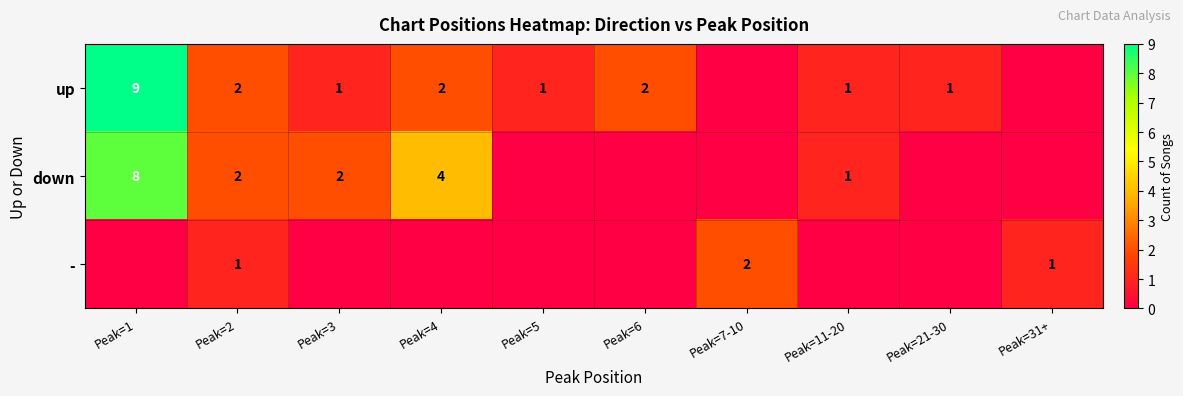

The down series shows 3 at Peak=1. True or false?

False